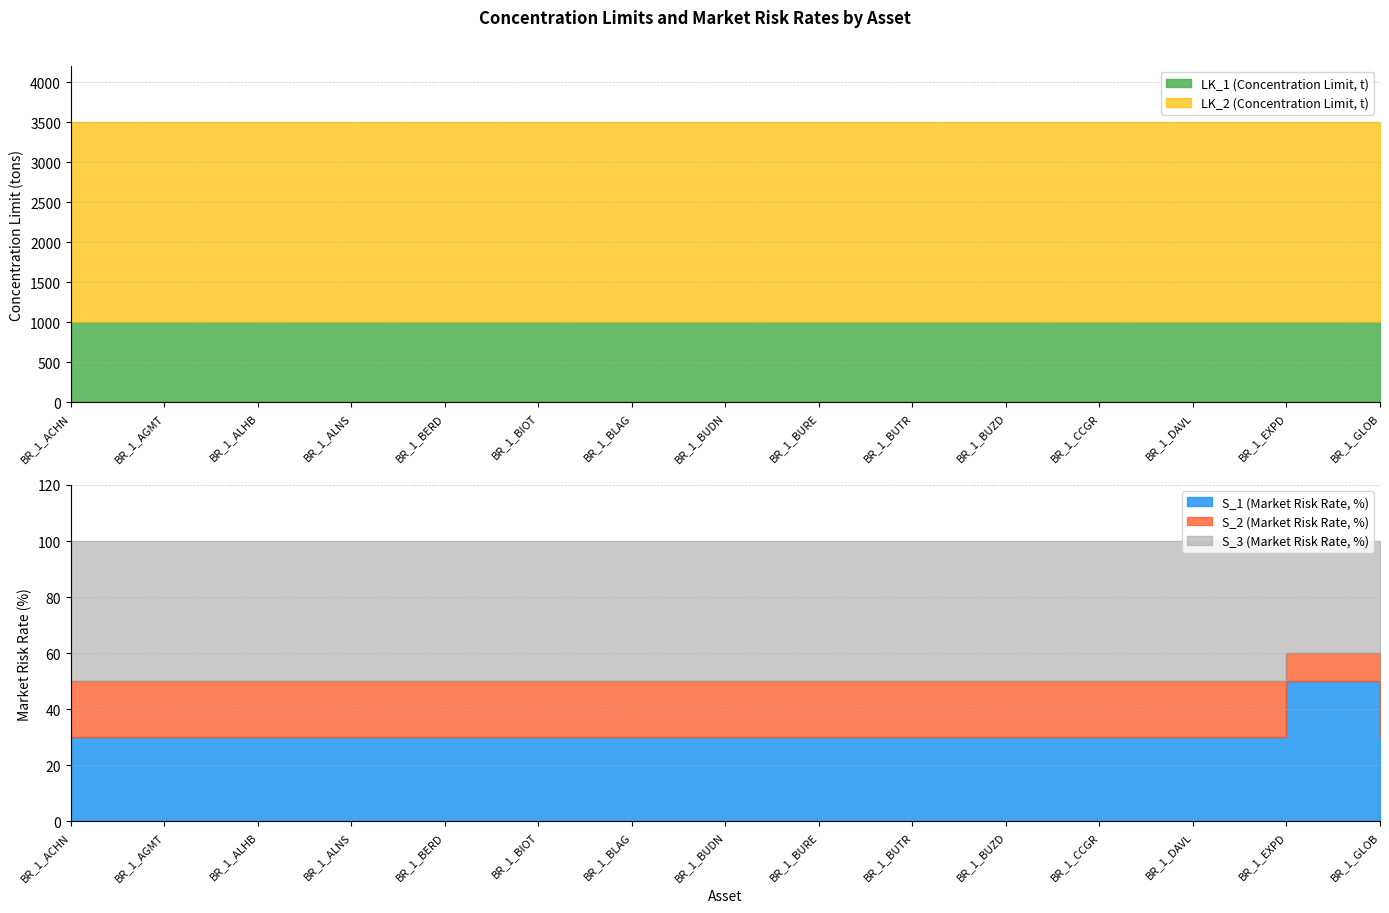

True or false: LK_2 (Concentration Limit, t) and S_3 (Market Risk Rate, %) intersect in this chart.

False